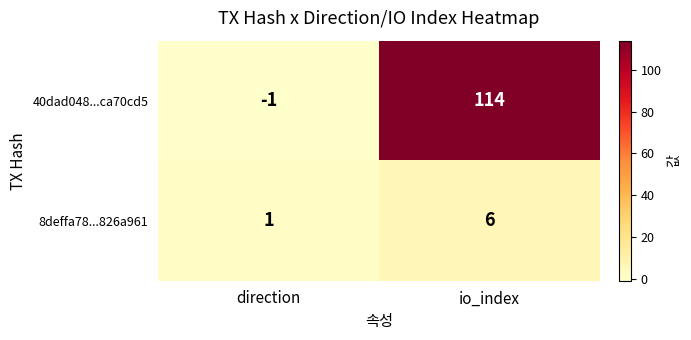

At which label is 40dad048...ca70cd5 closest to 56?

direction